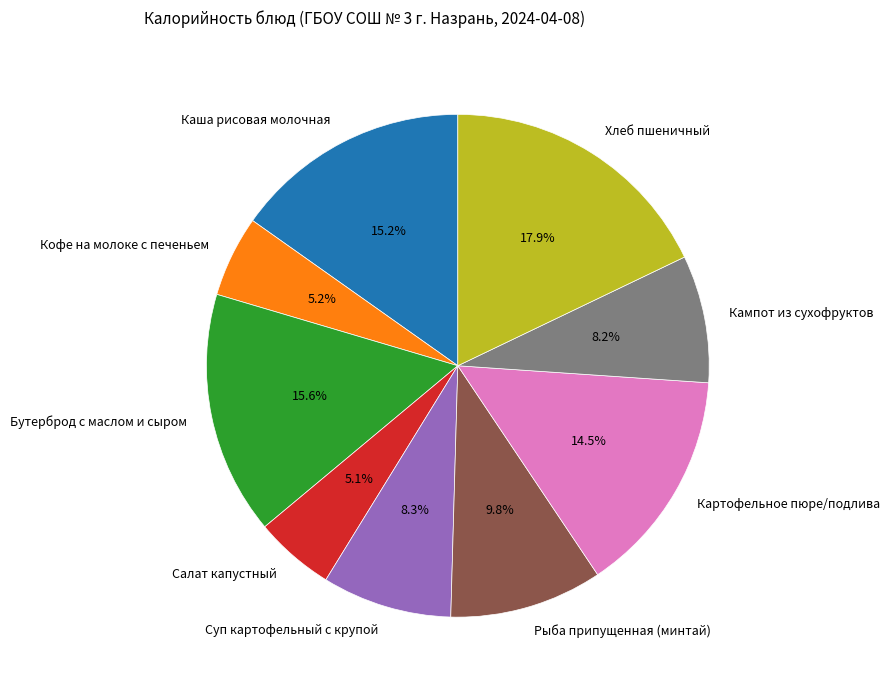

Approximately how many times larger is the value at Кампот из сухофруктов compared to Кофе на молоке с печеньем?

1.6